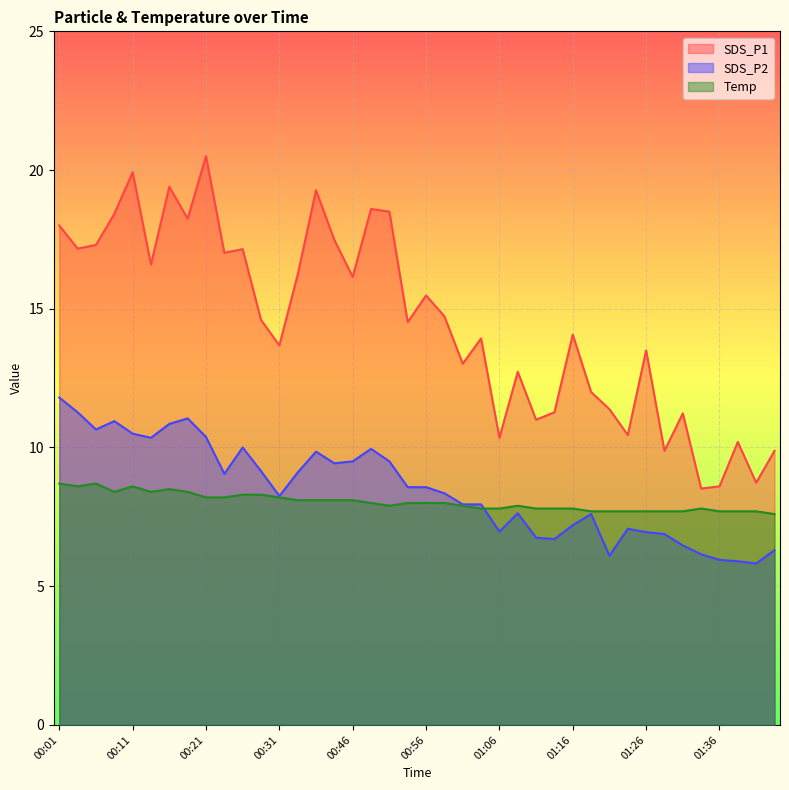

How many lines are shown in the chart?

3